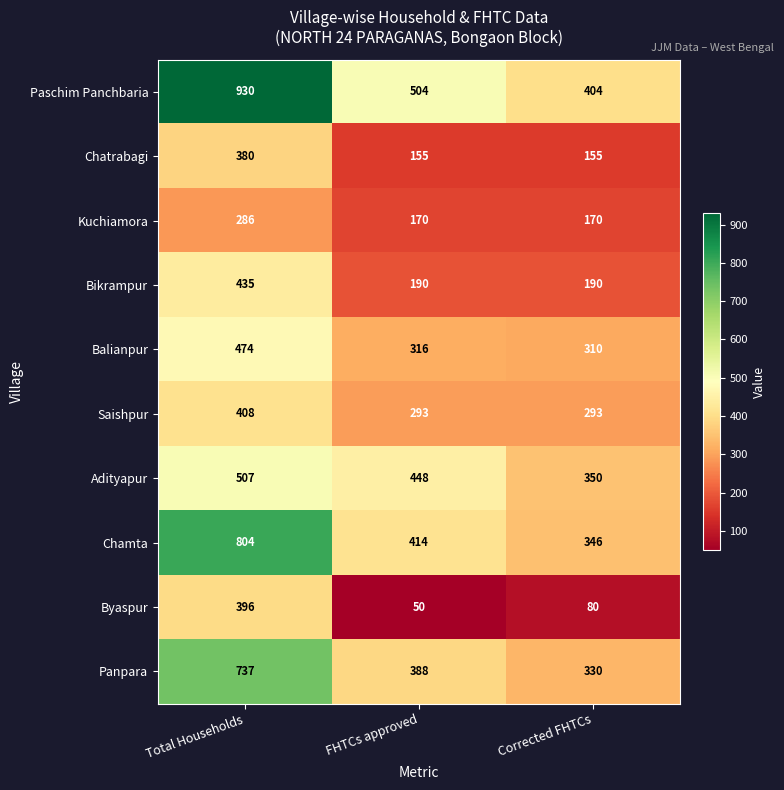

Which series has the largest total across all categories?

Paschim Panchbaria